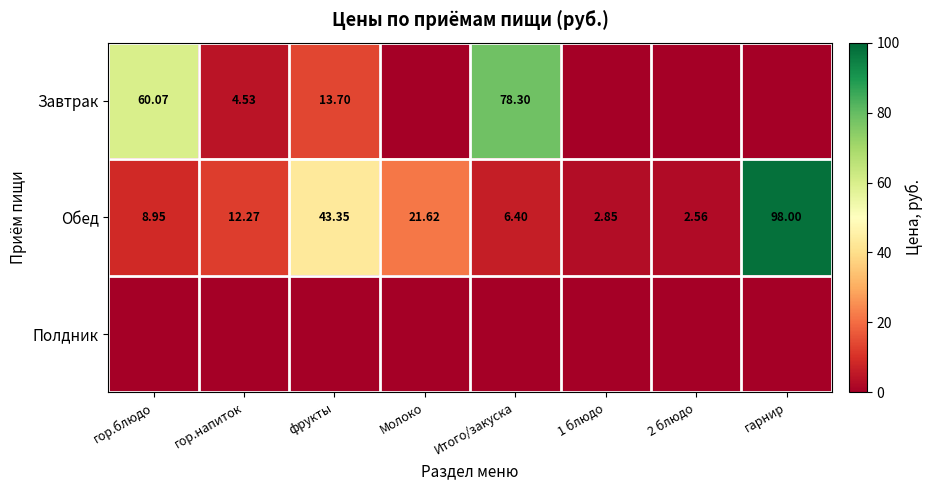

Between 1 блюдо and Итого/закуска, which is larger?

Итого/закуска